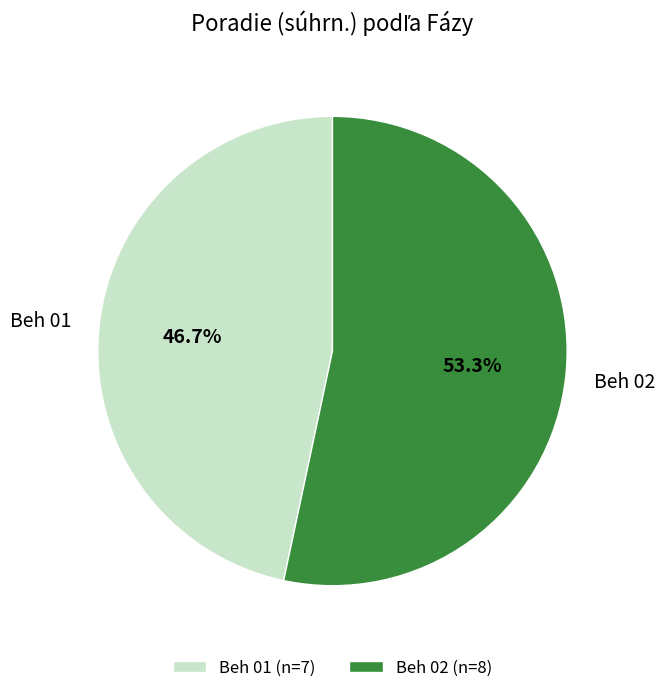

Is Beh 01 (n=7) the majority of the pie?

No